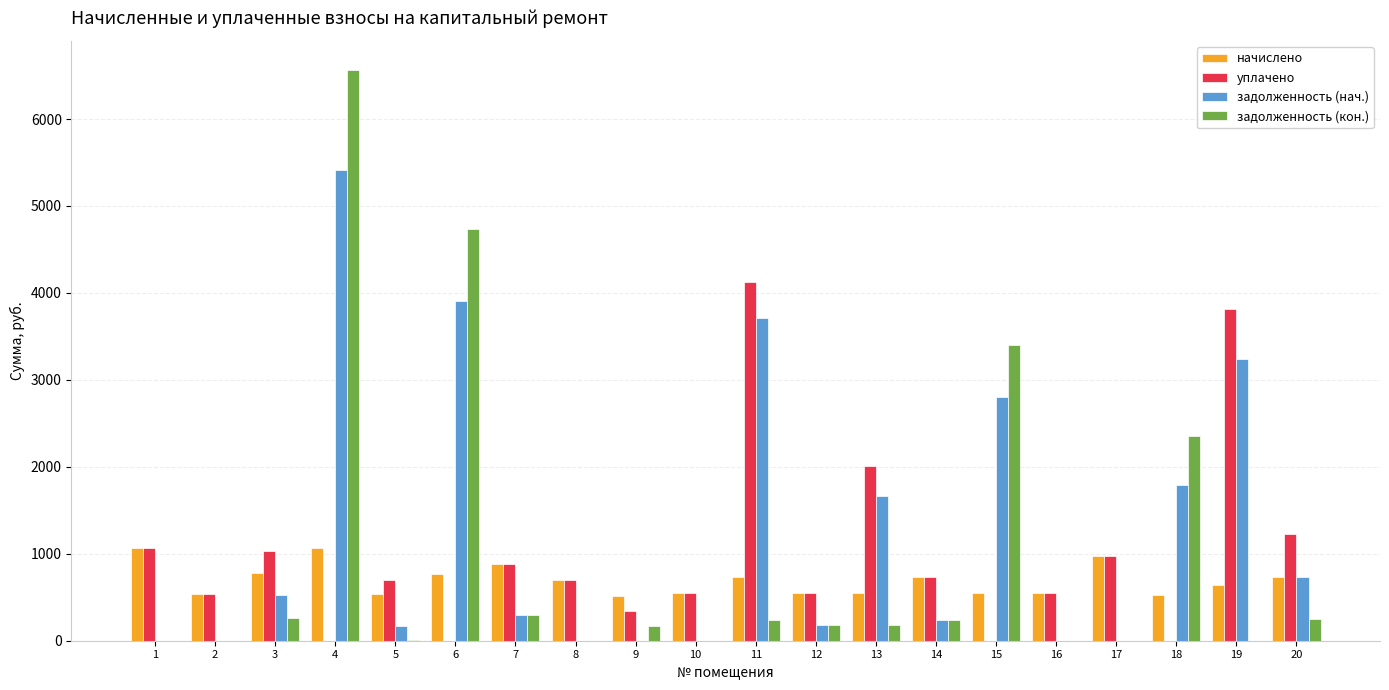

The value of задолженность (кон.) at 10 is 0.0. True or false?

True